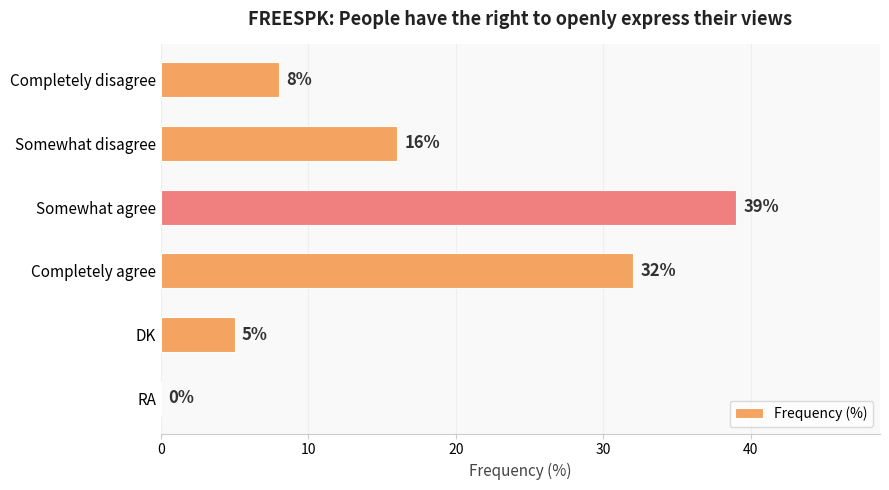

Reading top to bottom, what are all the values shown in this chart?

Completely disagree=8	Somewhat disagree=16	Somewhat agree=39	Completely agree=32	DK=5	RA=0